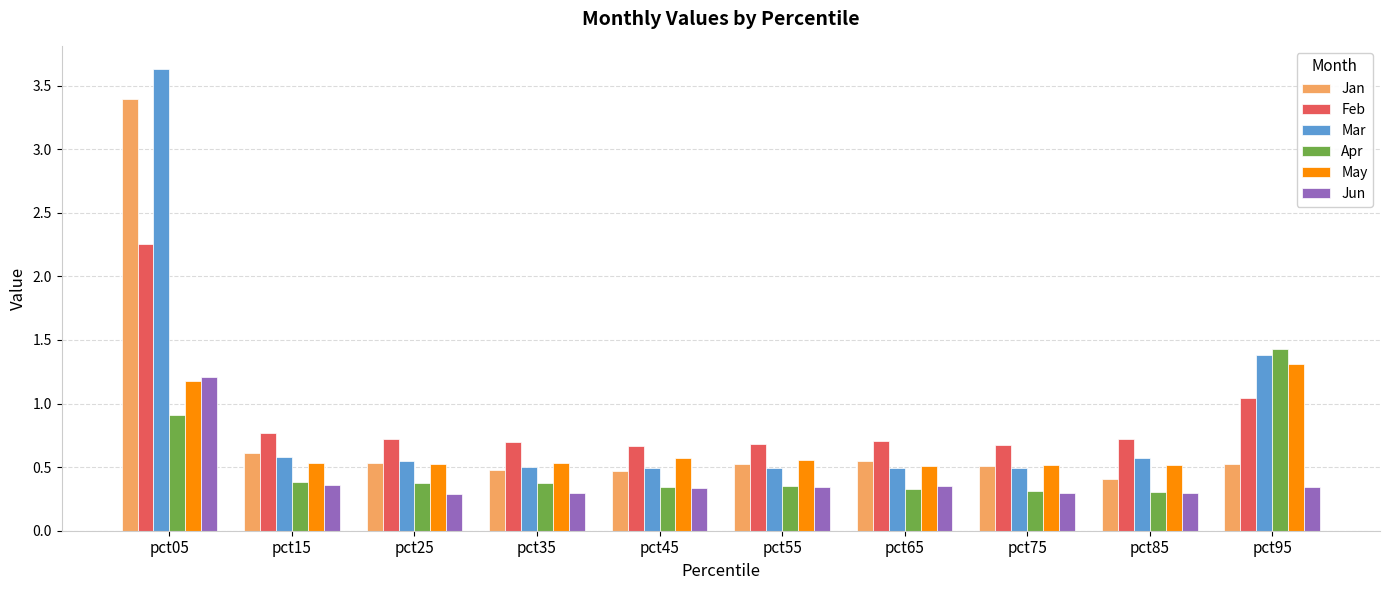

The Feb series shows 1.2 at pct85. True or false?

False